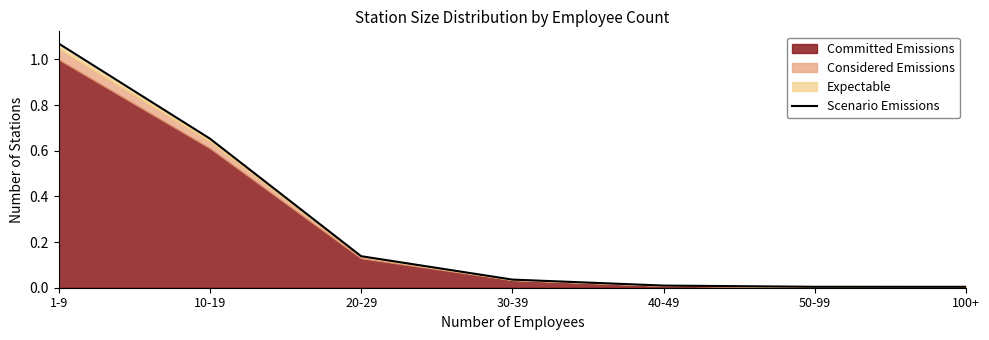

What is the label of the 2nd point from the right?

50-99